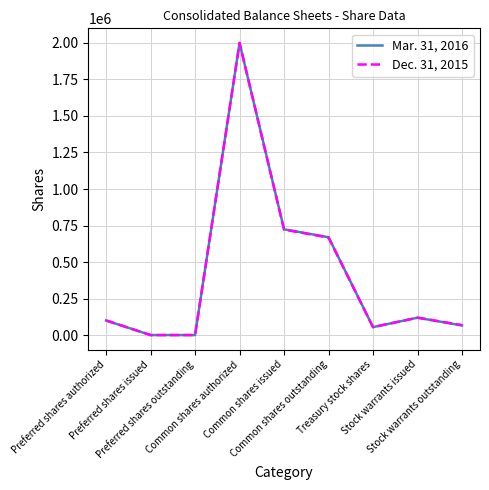

Which label corresponds to the largest value in the chart?

Common shares authorized